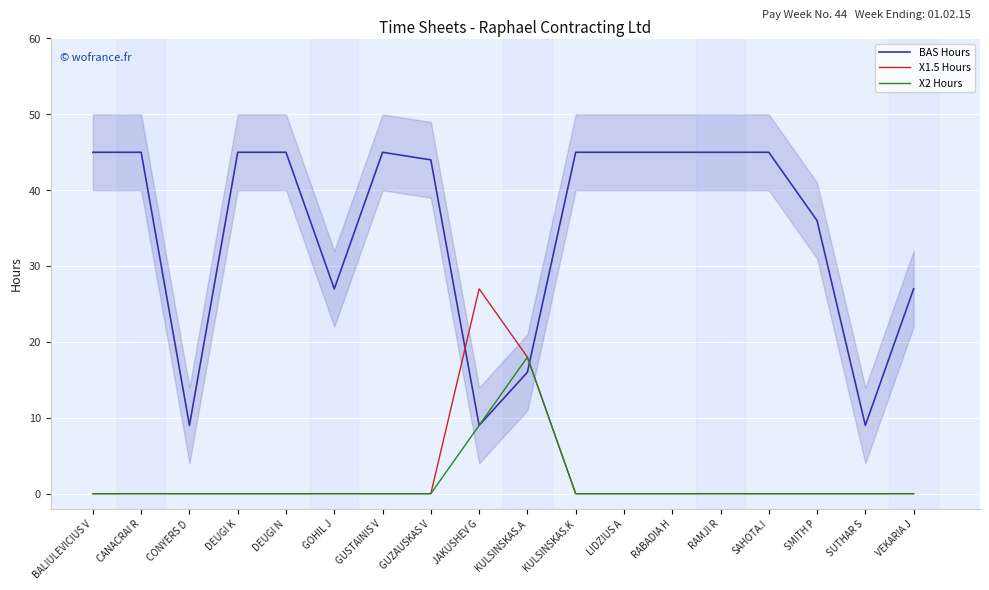

In BAS Hours, how many points are higher than both neighbors (excluding endpoints)?

1